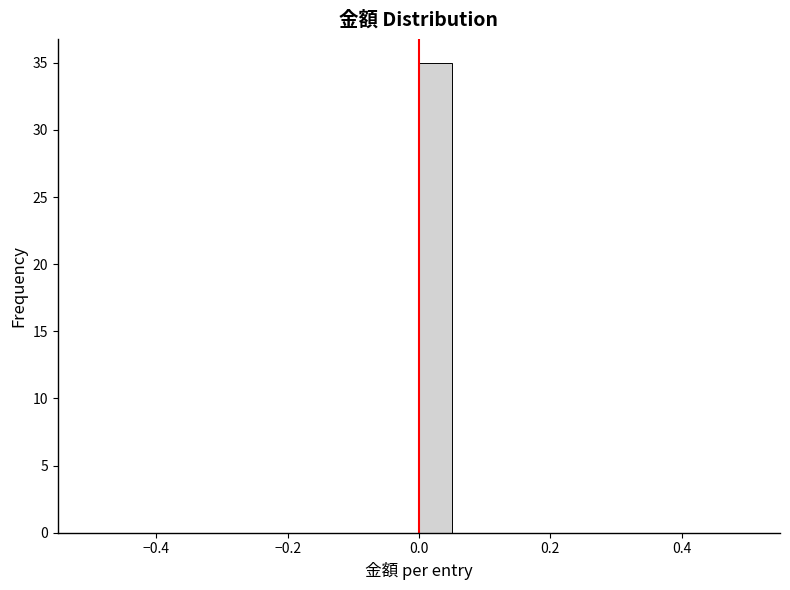

Around what value on the x-axis is the tallest bar? Give the approximate position of its centre, as read against the axis.

0.02